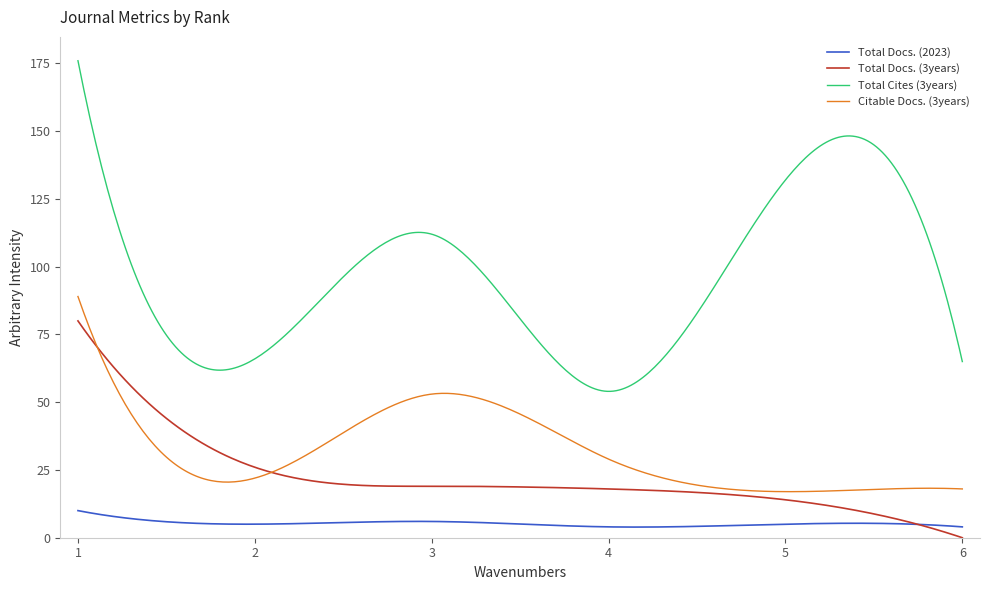

What is the maximum value for Total Docs. (2023)?

10.0